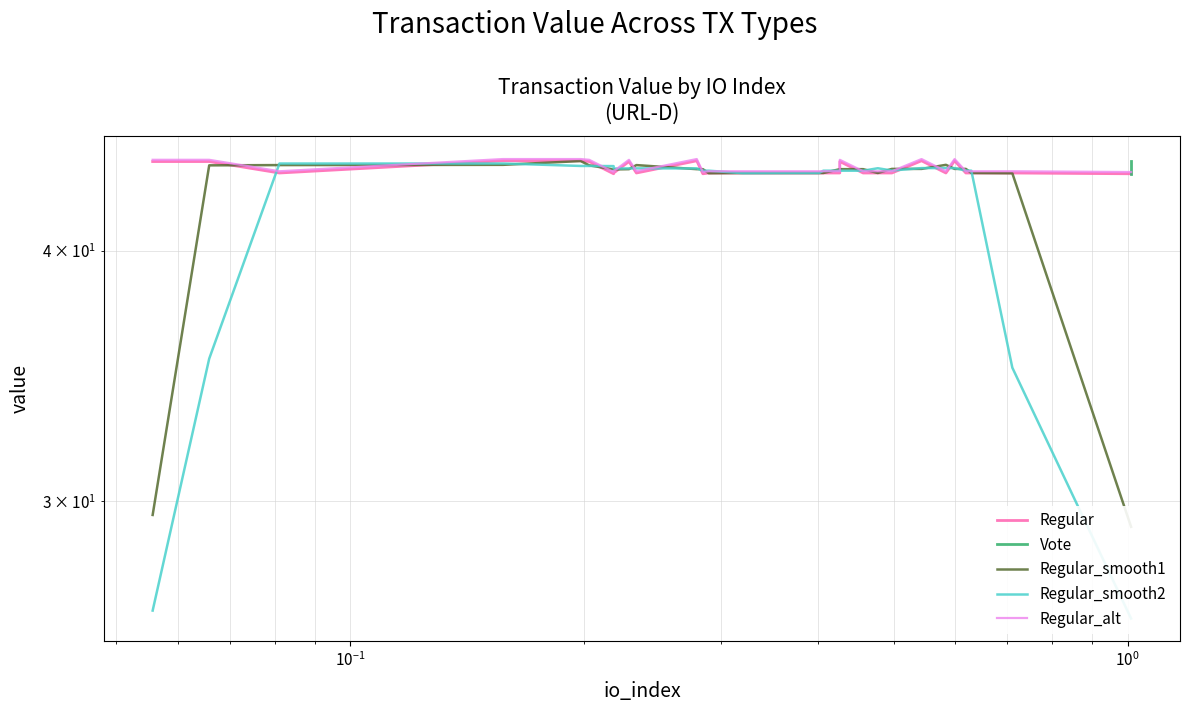

Is this an area chart (filled region under the line)?

No